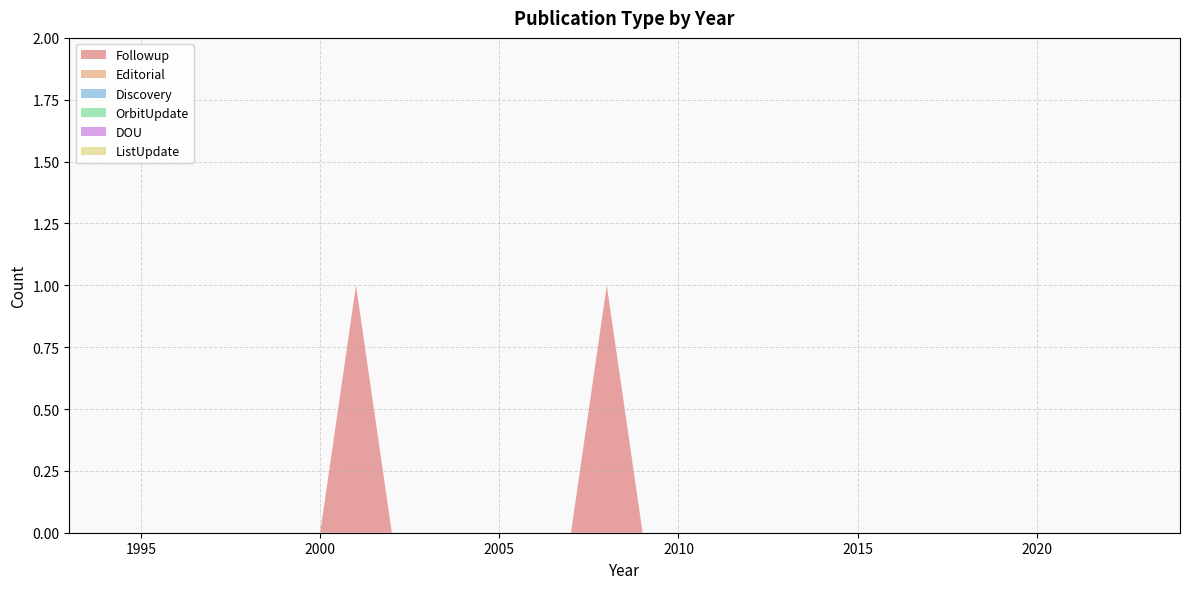

Reading left to right, transcribe all the data shown in this chart.

Followup: 2024=0	2023=0	2022=0	2021=0	2020=0	2019=0	2018=0	2017=0	2016=0	2015=0	2014=0	2013=0	2012=0	2011=0	2010=0	2009=0	2008=1	2007=0	2006=0	2005=0	2004=0	2003=0	2002=0	2001=1	2000=0	1999=0	1998=0	1997=0	1996=0	1995=0	1994=0	1993=0
Editorial: 2024=0	2023=0	2022=0	2021=0	2020=0	2019=0	2018=0	2017=0	2016=0	2015=0	2014=0	2013=0	2012=0	2011=0	2010=0	2009=0	2008=0	2007=0	2006=0	2005=0	2004=0	2003=0	2002=0	2001=0	2000=0	1999=0	1998=0	1997=0	1996=0	1995=0	1994=0	1993=0
Discovery: 2024=0	2023=0	2022=0	2021=0	2020=0	2019=0	2018=0	2017=0	2016=0	2015=0	2014=0	2013=0	2012=0	2011=0	2010=0	2009=0	2008=0	2007=0	2006=0	2005=0	2004=0	2003=0	2002=0	2001=0	2000=0	1999=0	1998=0	1997=0	1996=0	1995=0	1994=0	1993=0
OrbitUpdate: 2024=0	2023=0	2022=0	2021=0	2020=0	2019=0	2018=0	2017=0	2016=0	2015=0	2014=0	2013=0	2012=0	2011=0	2010=0	2009=0	2008=0	2007=0	2006=0	2005=0	2004=0	2003=0	2002=0	2001=0	2000=0	1999=0	1998=0	1997=0	1996=0	1995=0	1994=0	1993=0
DOU: 2024=0	2023=0	2022=0	2021=0	2020=0	2019=0	2018=0	2017=0	2016=0	2015=0	2014=0	2013=0	2012=0	2011=0	2010=0	2009=0	2008=0	2007=0	2006=0	2005=0	2004=0	2003=0	2002=0	2001=0	2000=0	1999=0	1998=0	1997=0	1996=0	1995=0	1994=0	1993=0
ListUpdate: 2024=0	2023=0	2022=0	2021=0	2020=0	2019=0	2018=0	2017=0	2016=0	2015=0	2014=0	2013=0	2012=0	2011=0	2010=0	2009=0	2008=0	2007=0	2006=0	2005=0	2004=0	2003=0	2002=0	2001=0	2000=0	1999=0	1998=0	1997=0	1996=0	1995=0	1994=0	1993=0